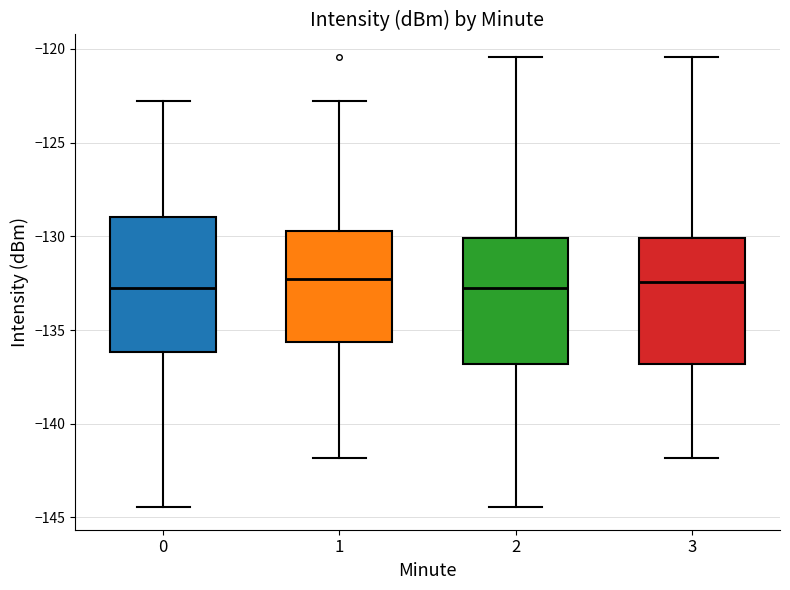

Reading left to right, transcribe this box plot: for each box, give where its median line is, the range the box spans, and where its two whiskers end, as read against the y-axis. The values are not printed on the chart, so give them approximately, as read against the axis.

0: median -132.5, box -136.0 to -129.0, whiskers -144.5 to -123.0
1: median -132.5, box -135.5 to -129.5, whiskers -142.0 to -123.0
2: median -132.5, box -137.0 to -130.0, whiskers -144.5 to -120.5
3: median -132.5, box -137.0 to -130.0, whiskers -142.0 to -120.5